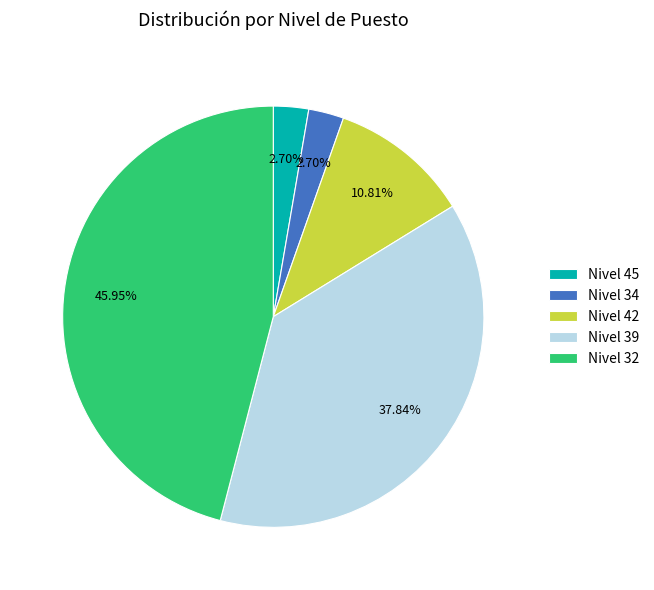

Is there any slice that represents more than half of the pie?

No